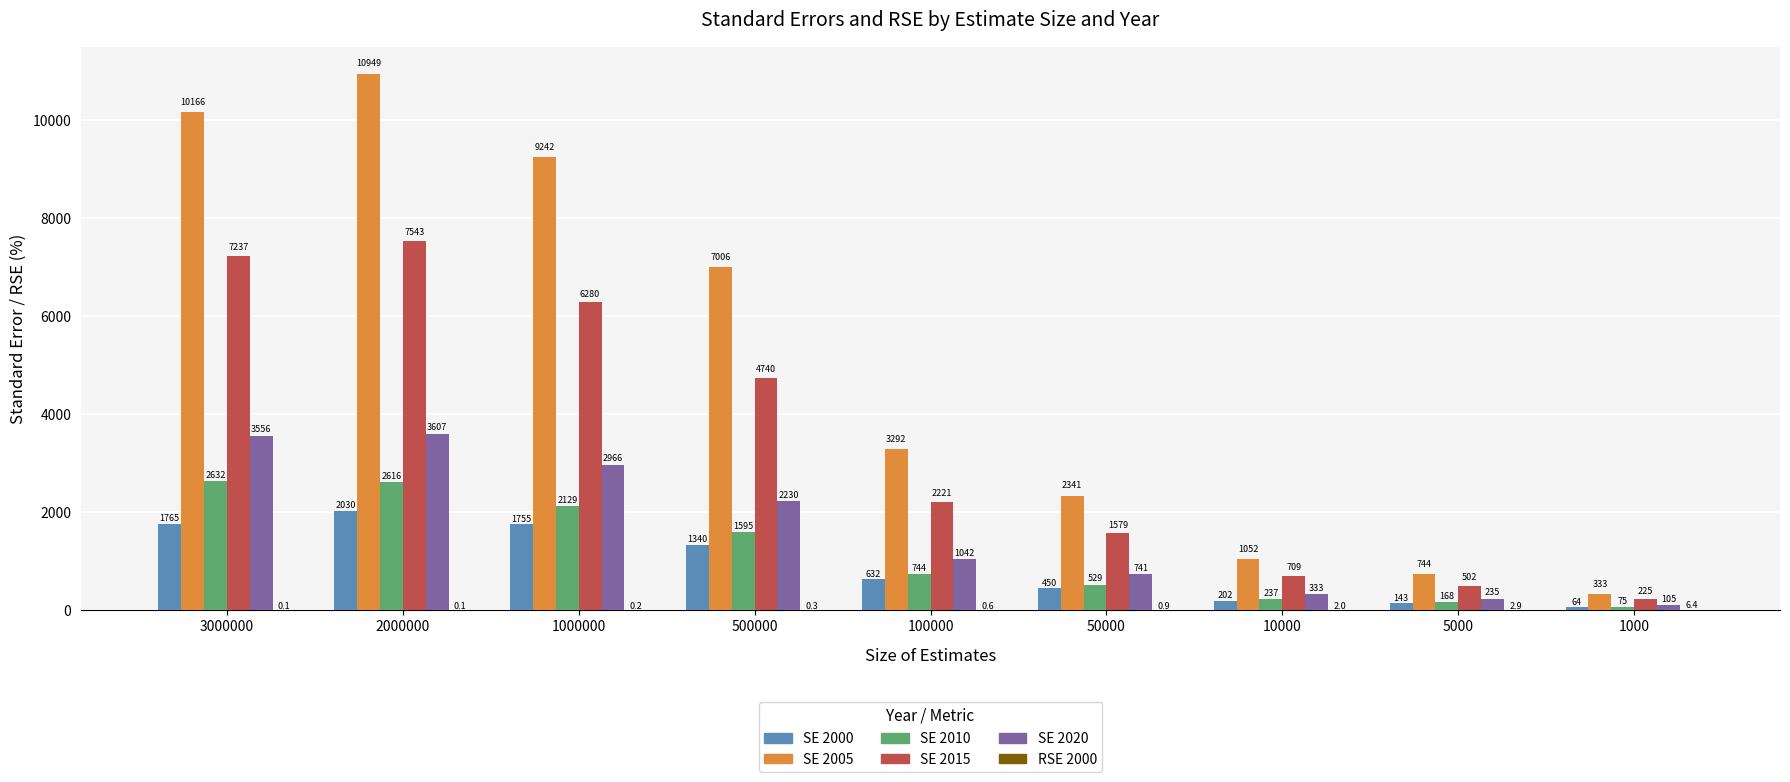

At which label is SE 2020 closest to 1856?

500000